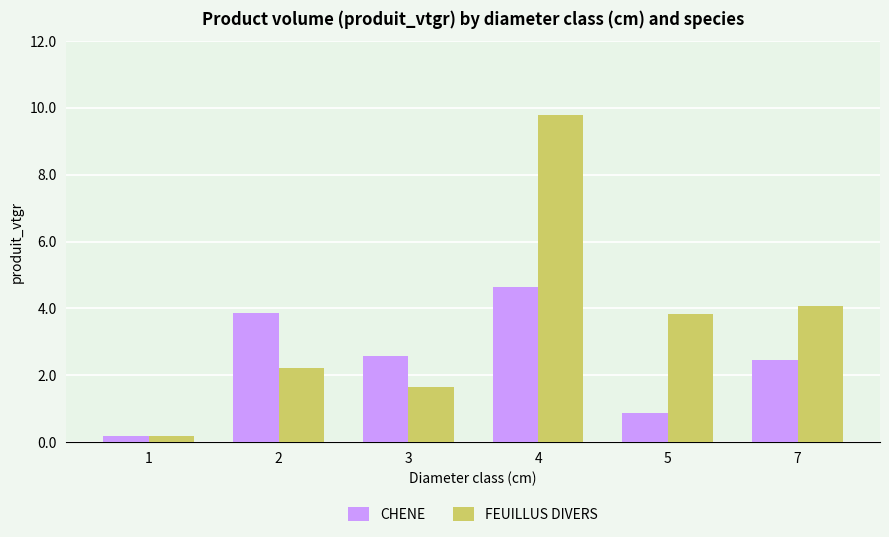

List the labels in order of CHENE value, largest first.

4, 2, 3, 7, 5, 1